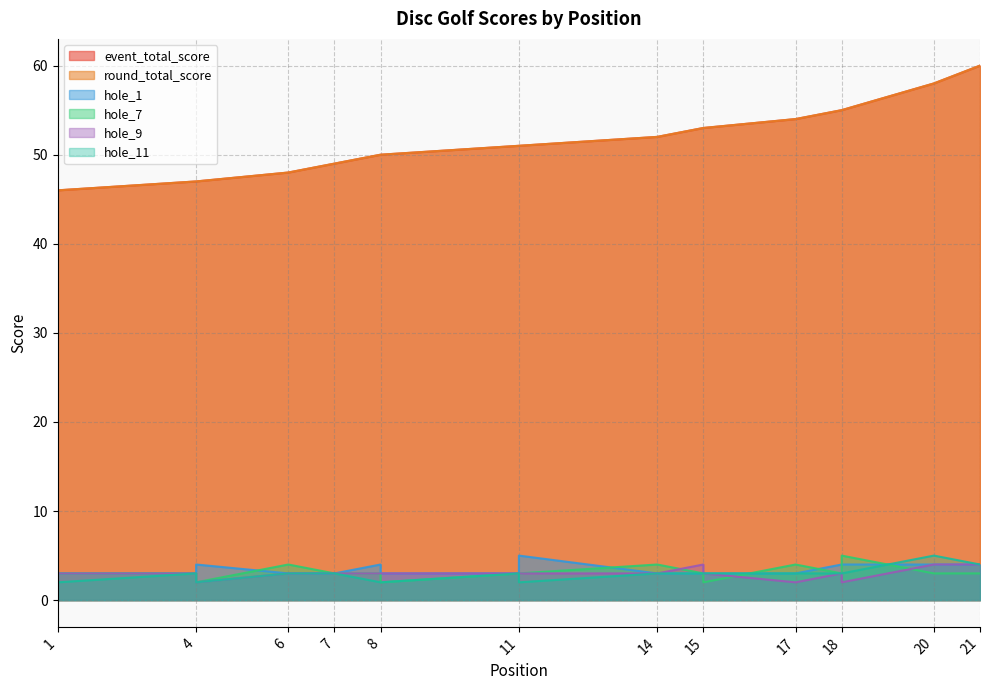

The value of hole_7 at 1 is 3. True or false?

False